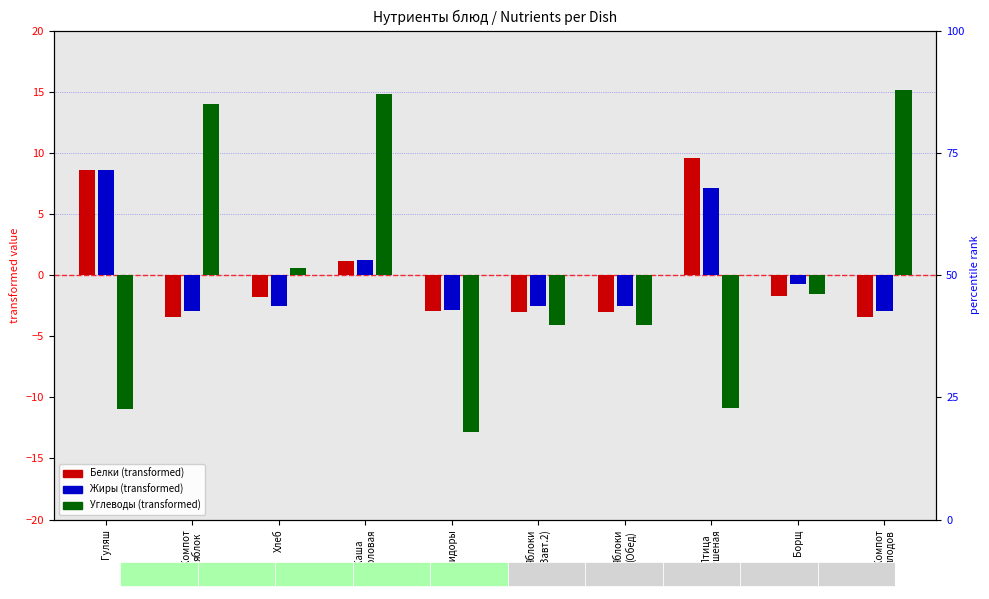

What position from the left is Помидоры?

5